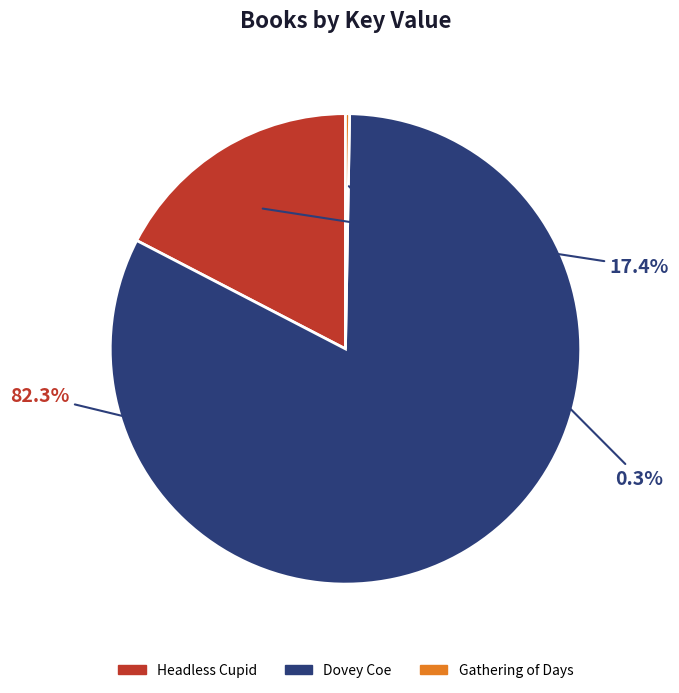

Count the number of slices in the pie.

3